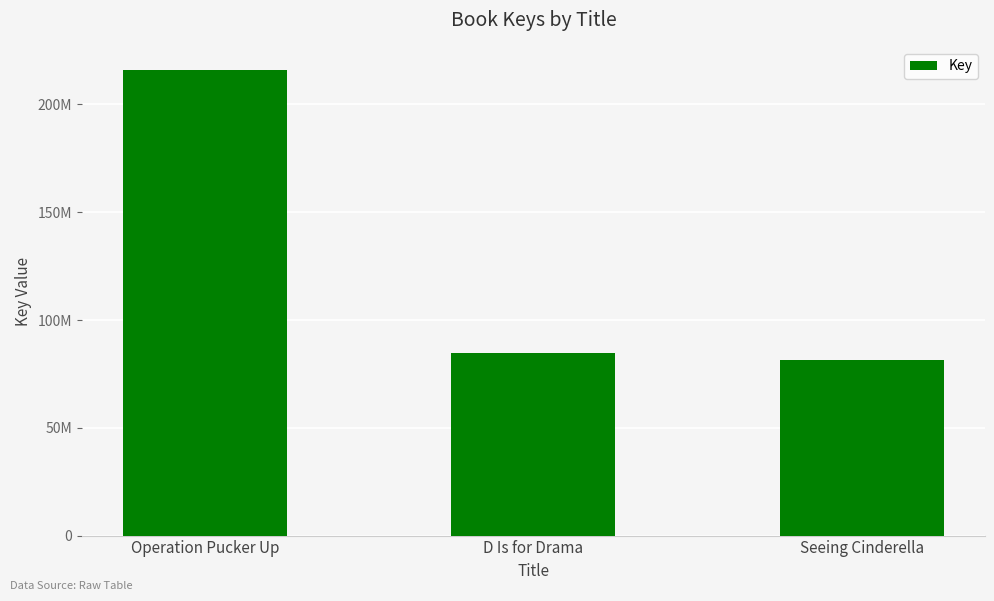

Count the number of values greater than 84884874.

1